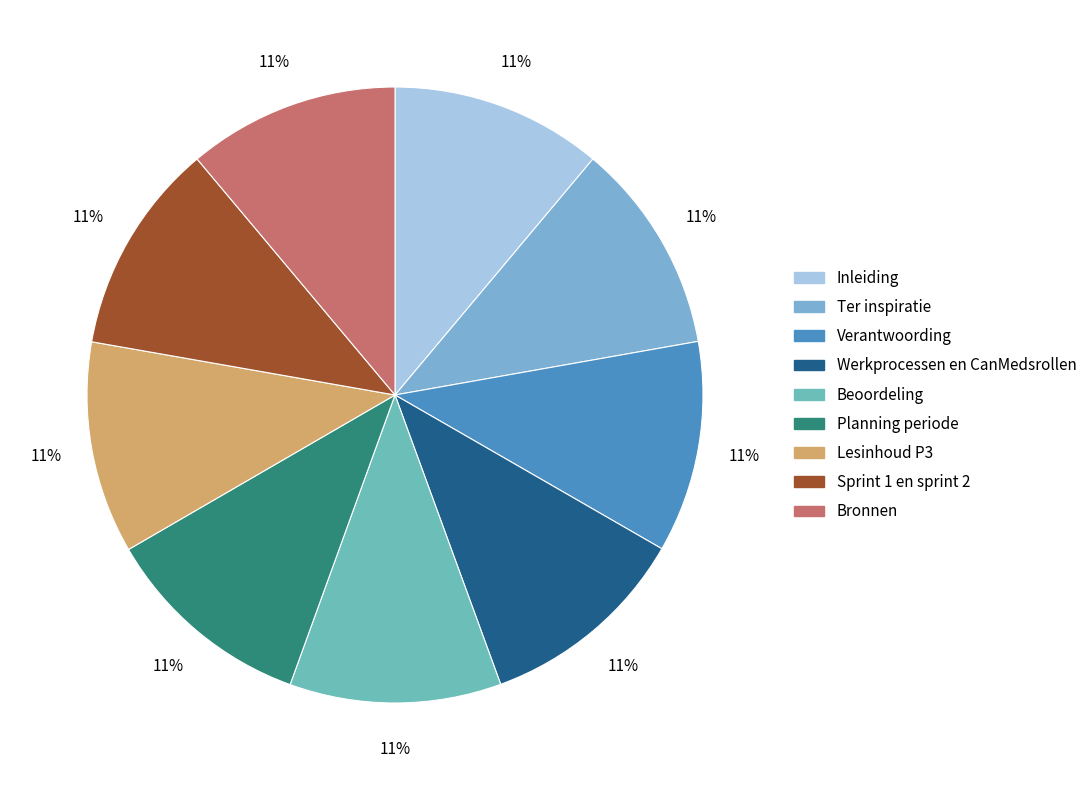

True or false: Ter inspiratie accounts for 11% of the total.

True